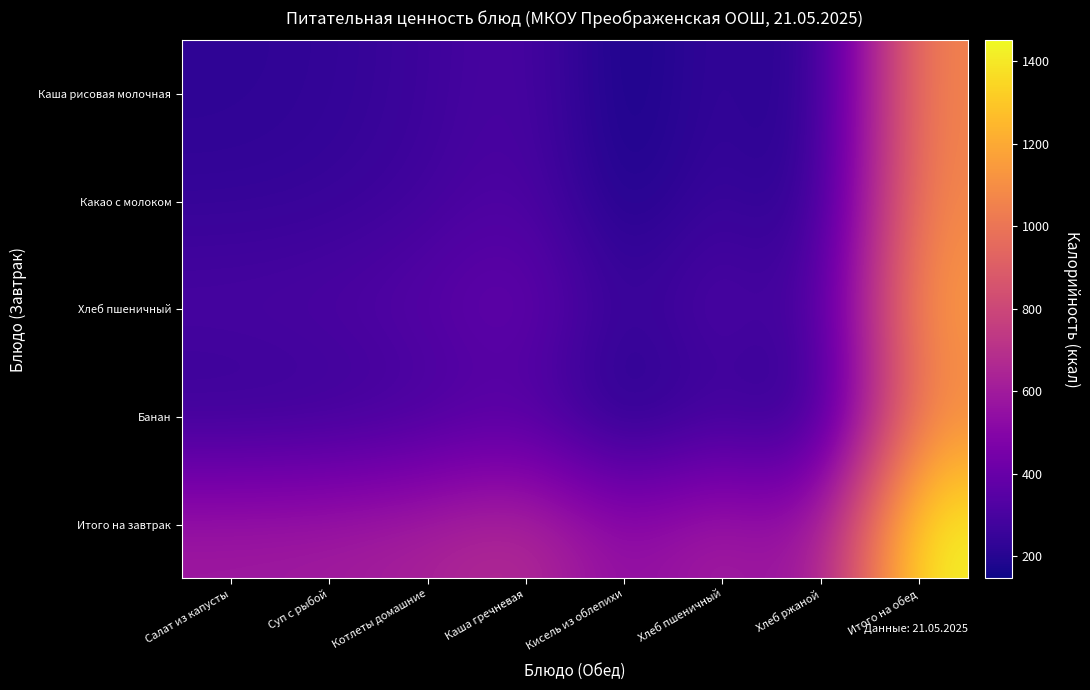

What is the minimum value shown in the chart?

146.4